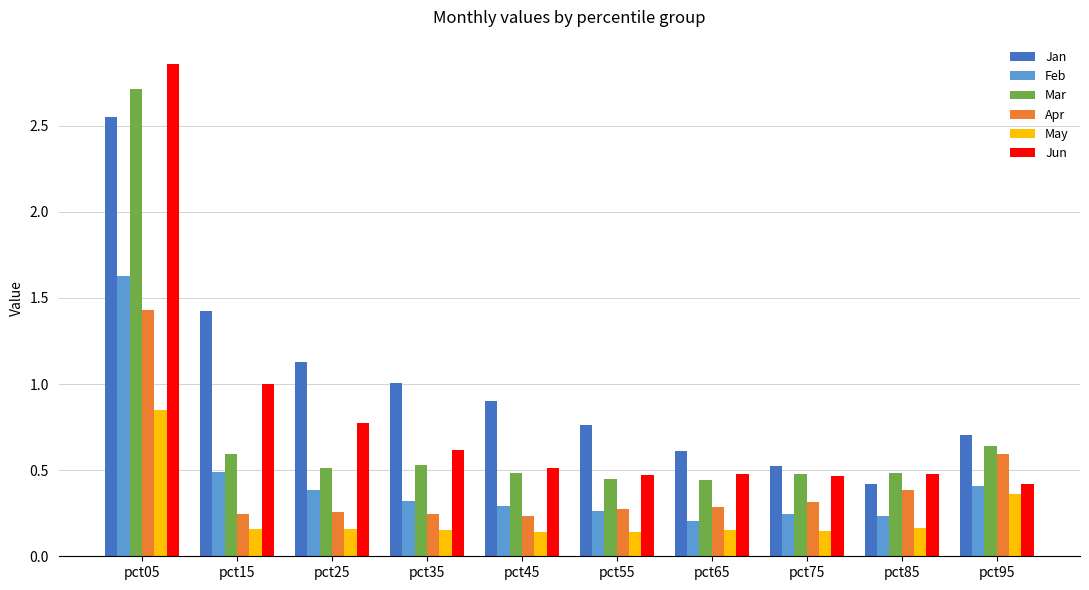

What is the spread (max minus min) of values at pct15?

1.3